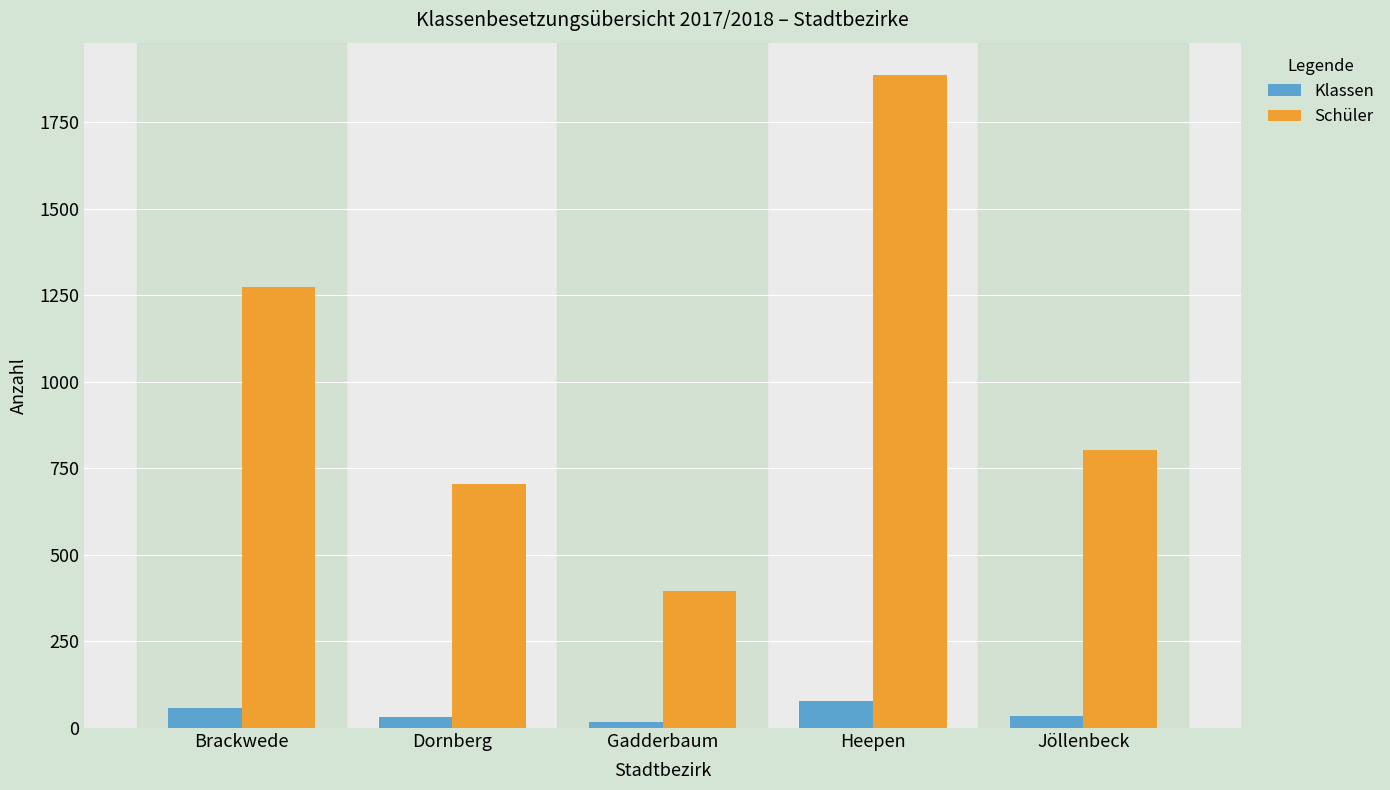

What is the minimum value for Schüler?

395